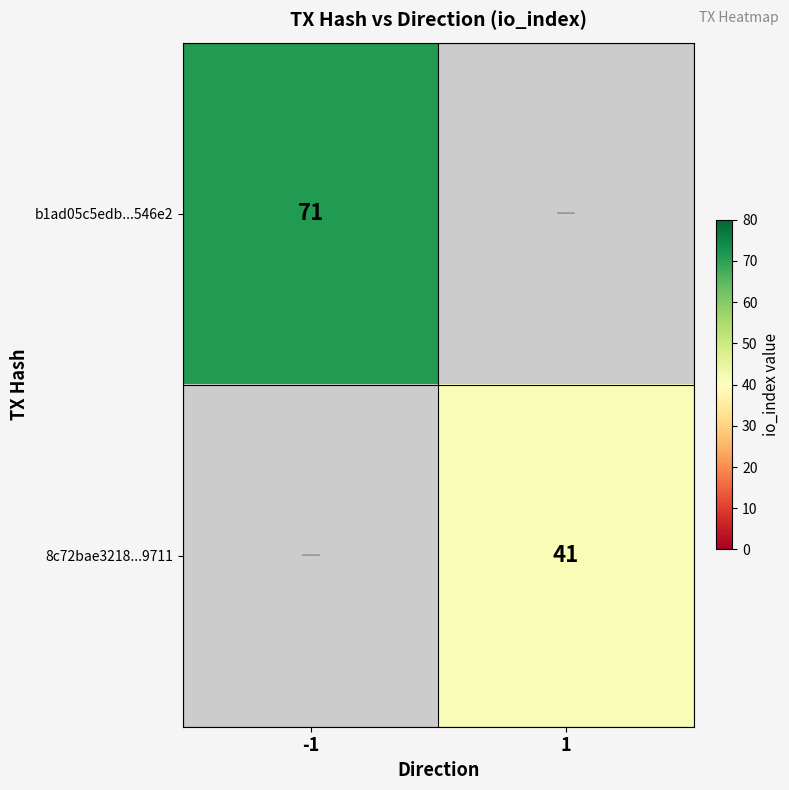

True or false: b1ad05c5edb...546e2 has a value of 71 at -1.

True